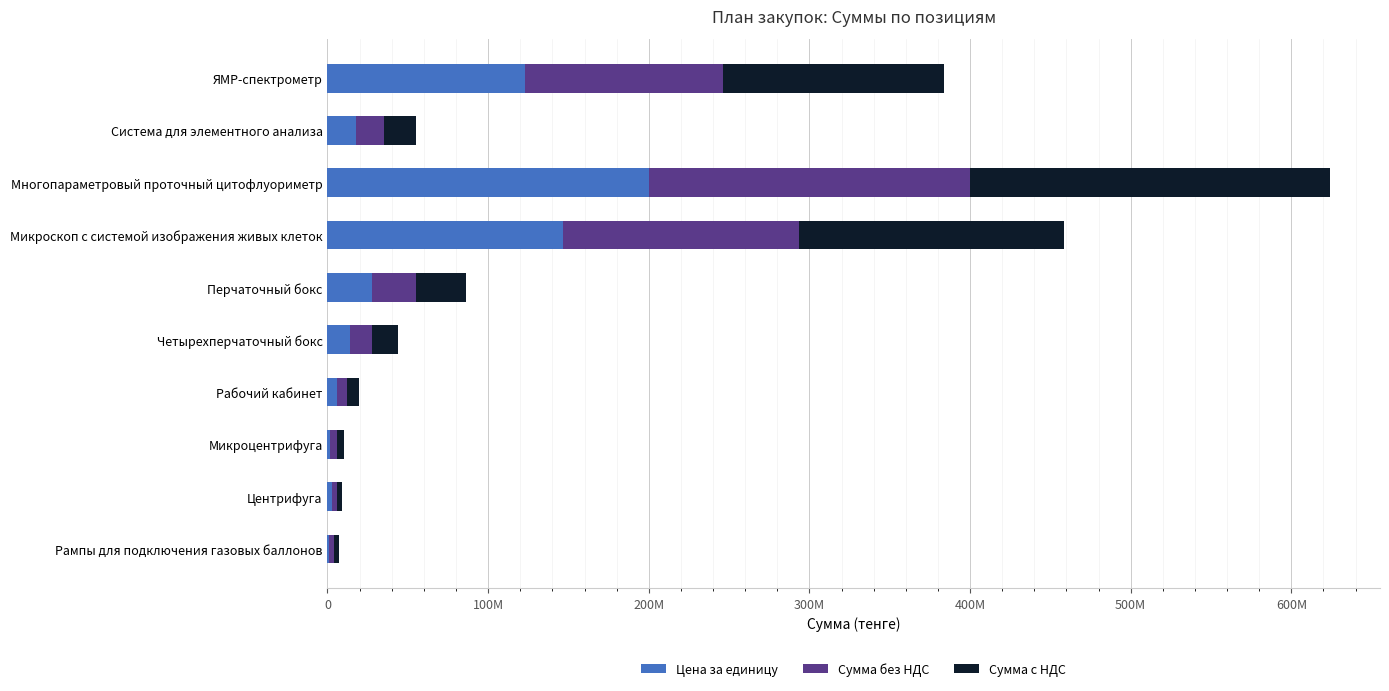

Which series has the widest spread of values?

Сумма с НДС